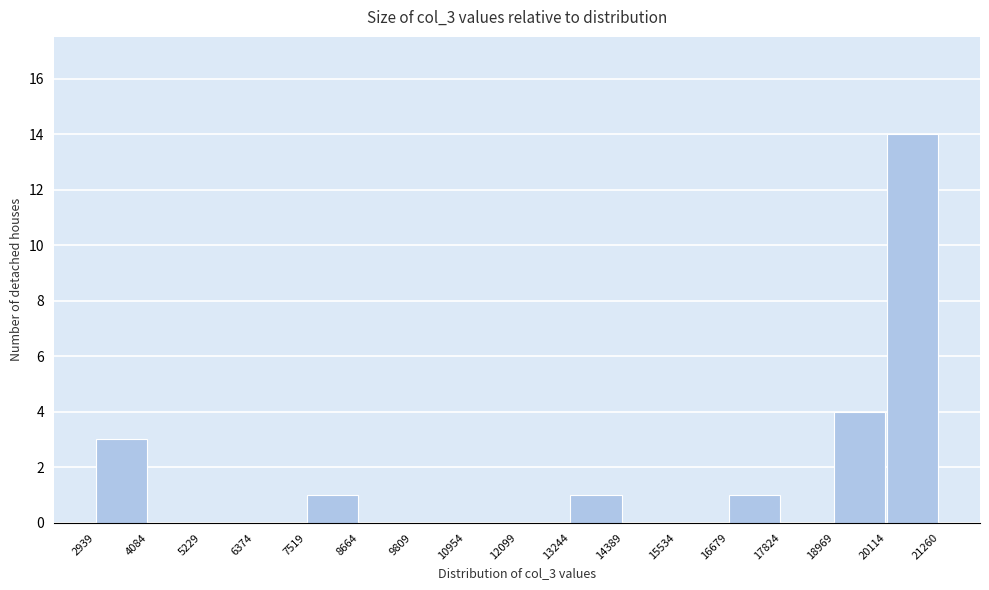

What is the height of the bar covering 16679 to 17824 on the x-axis? The values are not printed on the chart, so give them approximately, as read against the axis.

1